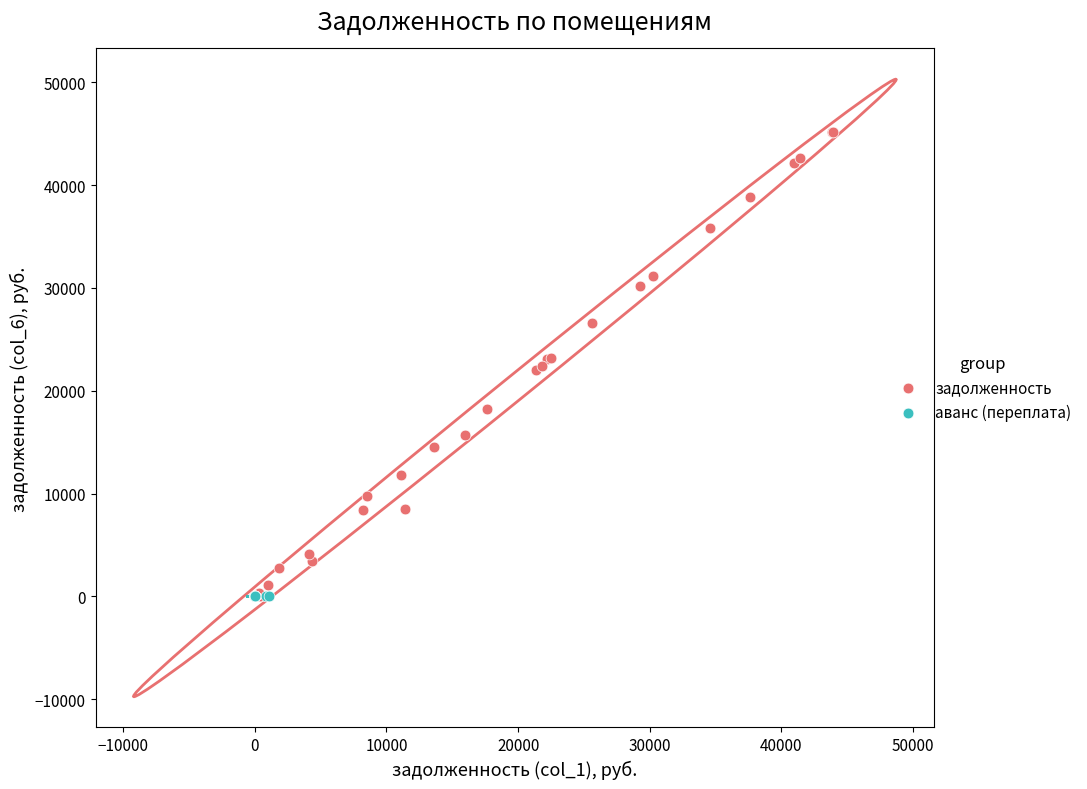

Which series has the largest Y range (max minus min)?

задолженность